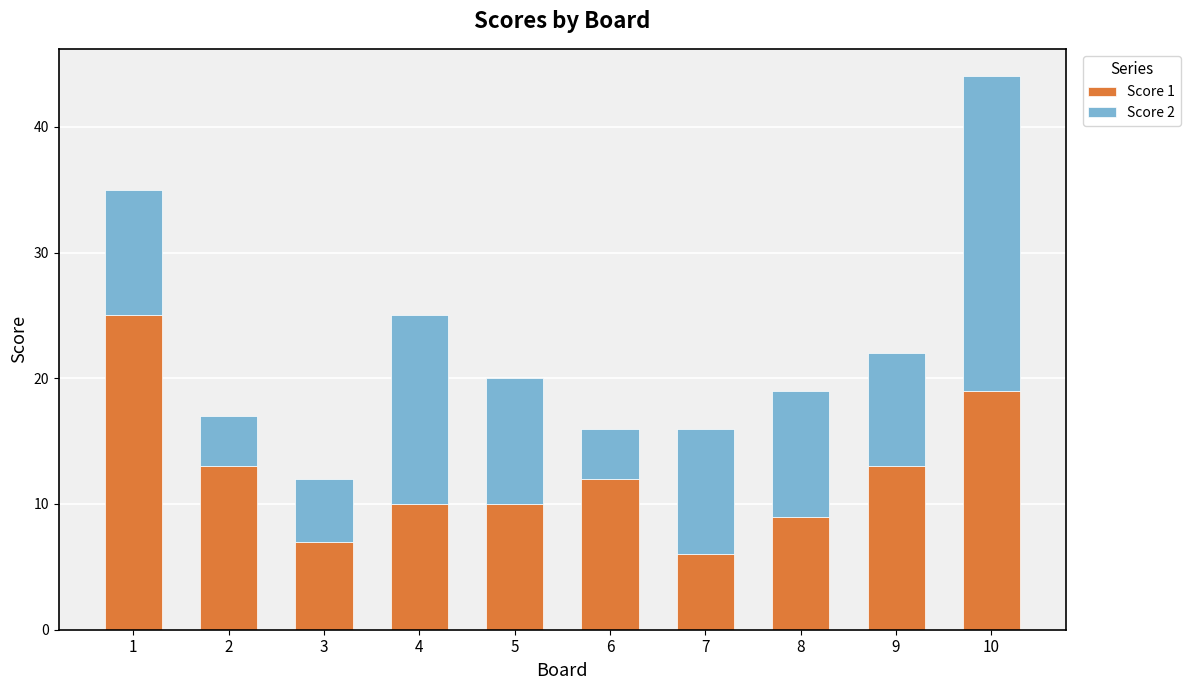

How many data points in Score 1 are less than 12?

5